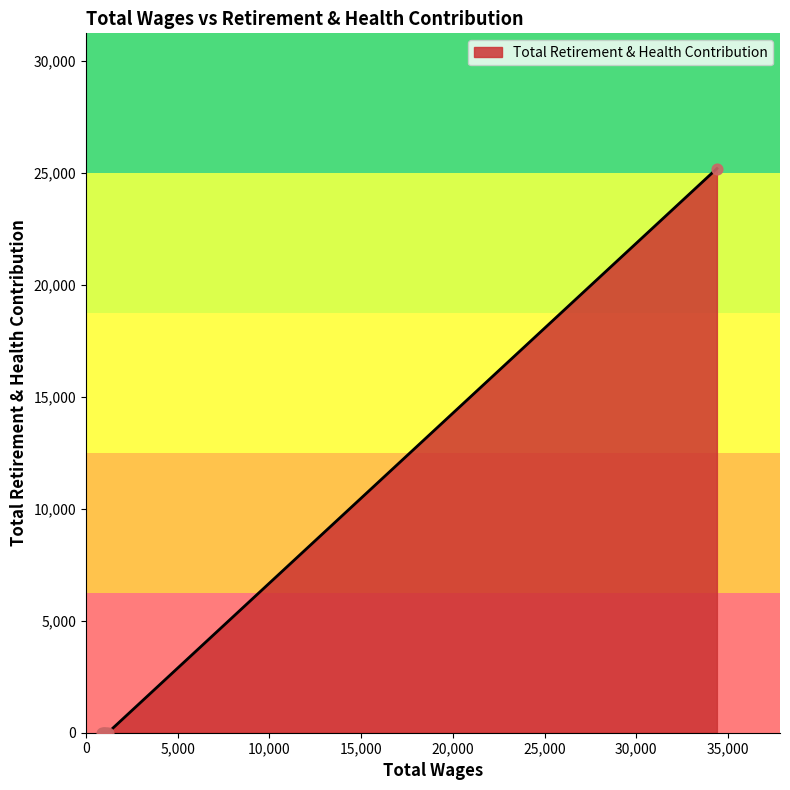

Which has a higher value, 1100.0 or 900.0?

1100.0